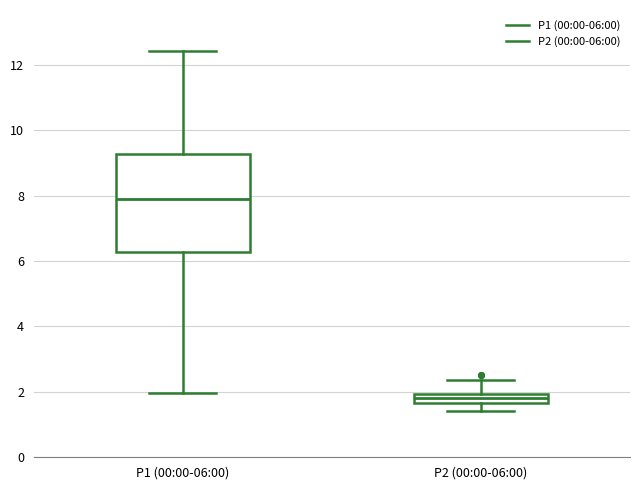

Which box has the highest median line?

P1 (00:00-06:00)